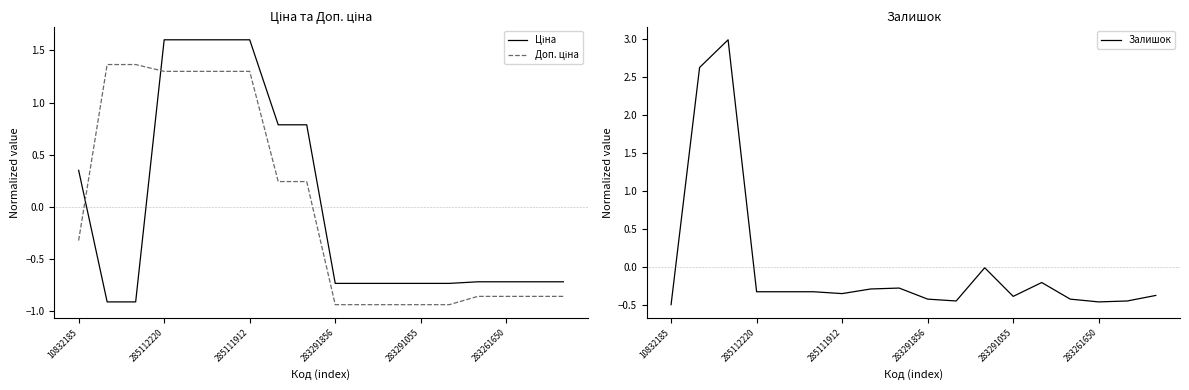

What is the difference between the maximum and minimum values in the Доп. ціна series?

2.3